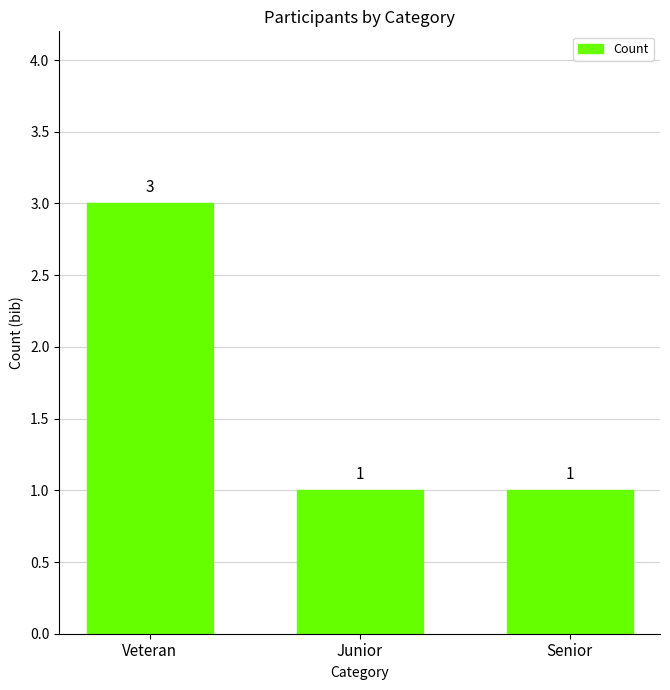

Count the number of data series in this chart.

1